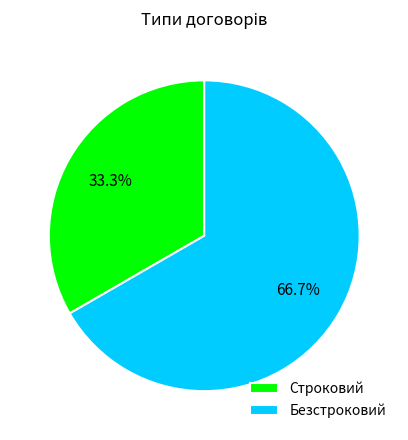

Is Строковий the majority of the pie?

No